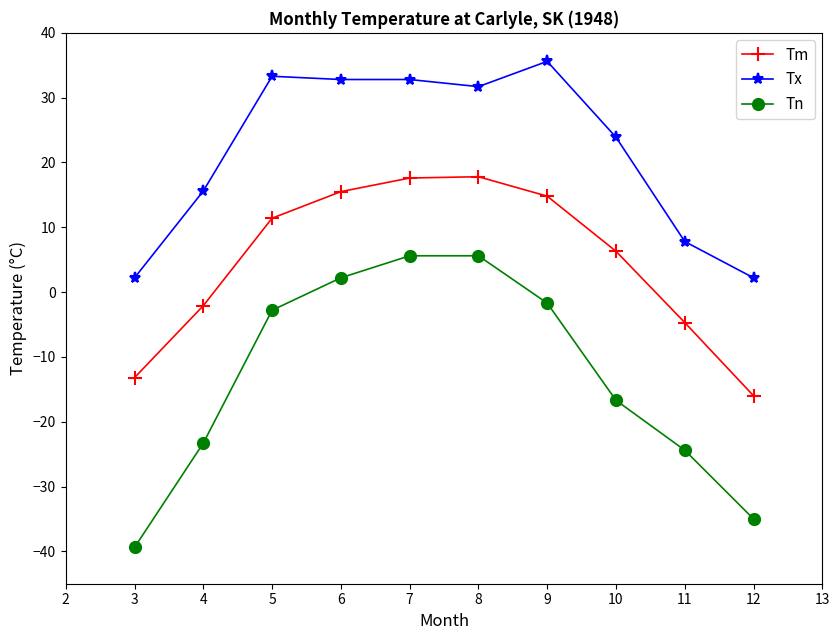

Which series has the largest total across all categories?

Tx